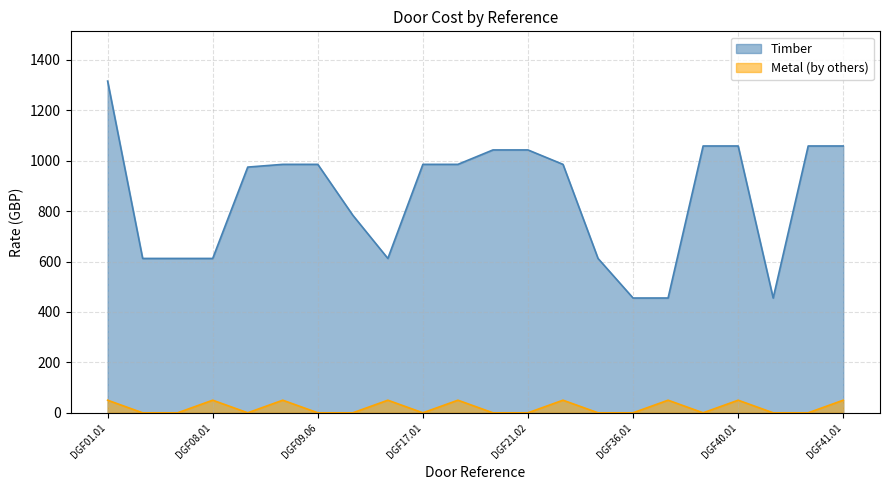

How many lines are shown in the chart?

2